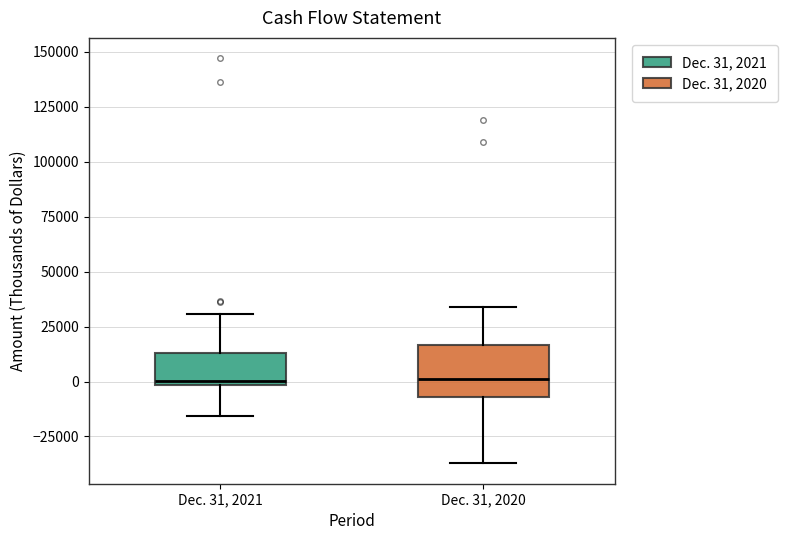

Reading left to right, read every box against the y-axis: the position of its median line, the range the box covers, and the ends of its whiskers. The values are not printed on the chart, so give them approximately, as read against the axis.

Dec. 31, 2021: median 0 (just above the box's lower edge), box 0 to 15000, whiskers -15000 to 30000
Dec. 31, 2020: median 0, box -5000 to 15000, whiskers -35000 to 35000